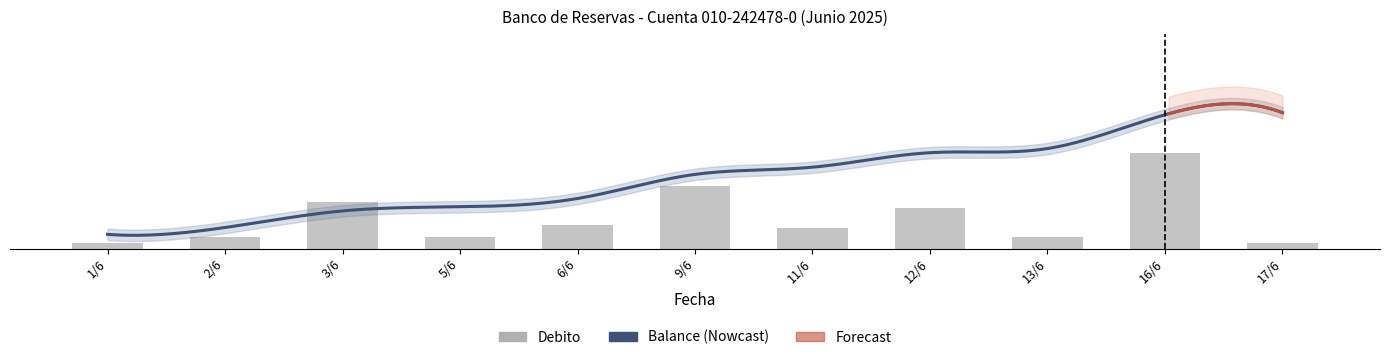

Which has a higher value, 13/6 or 3/6?

3/6